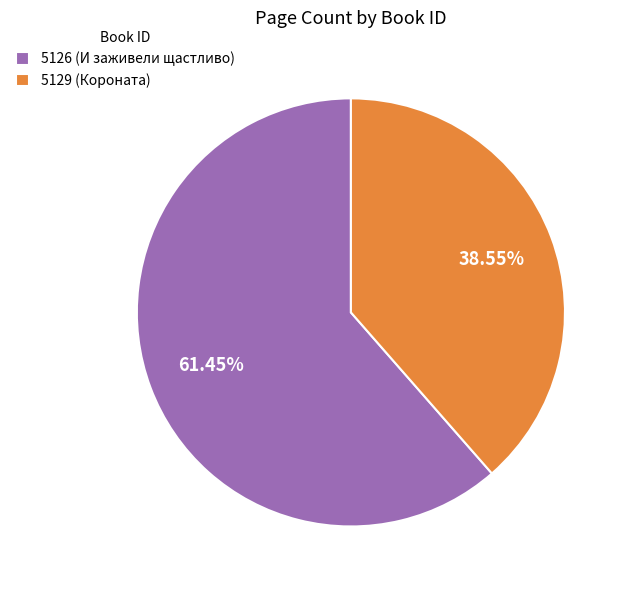

To the nearest percent, what is the difference between the 5126 and 5129 slice percentages?

23%